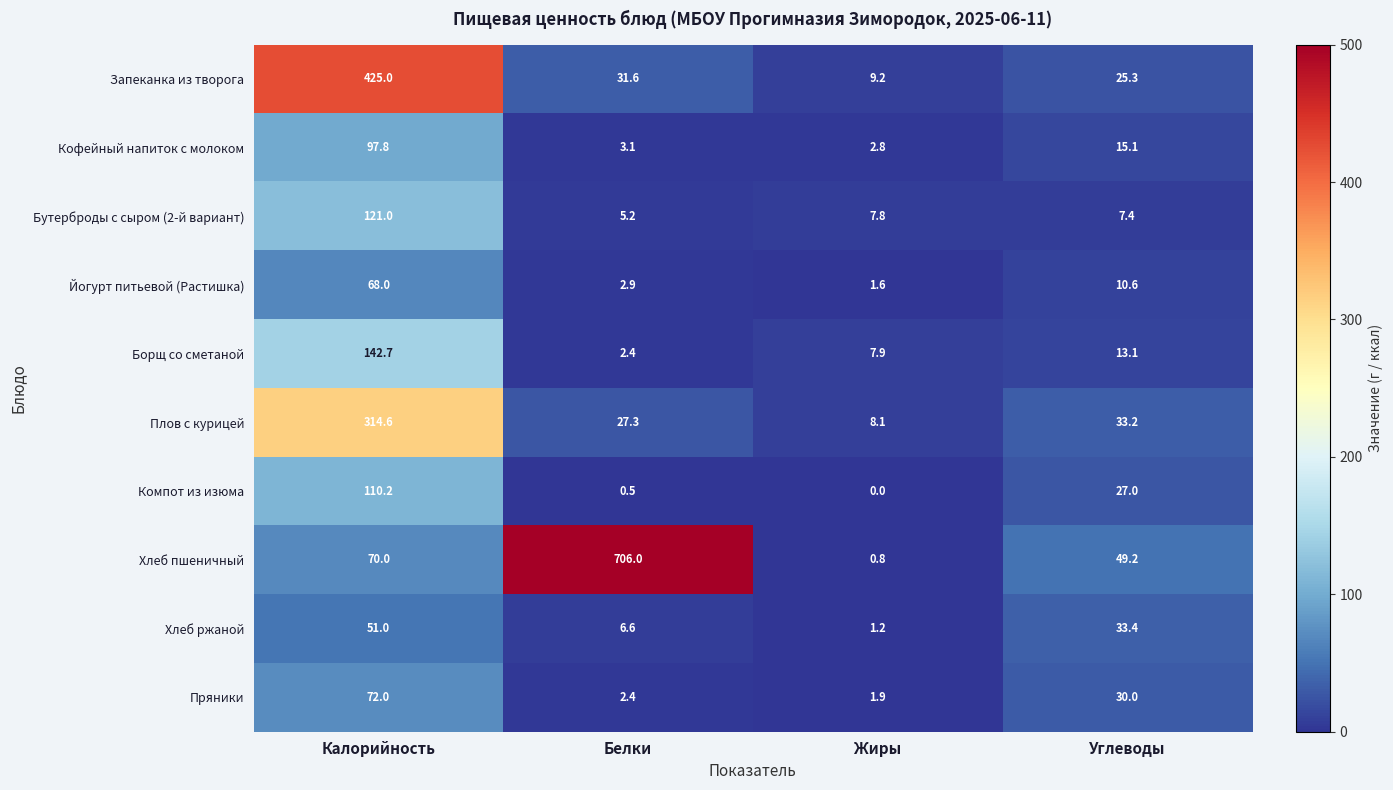

Between Калорийность and Белки, which series saw the biggest shift?

Хлеб пшеничный